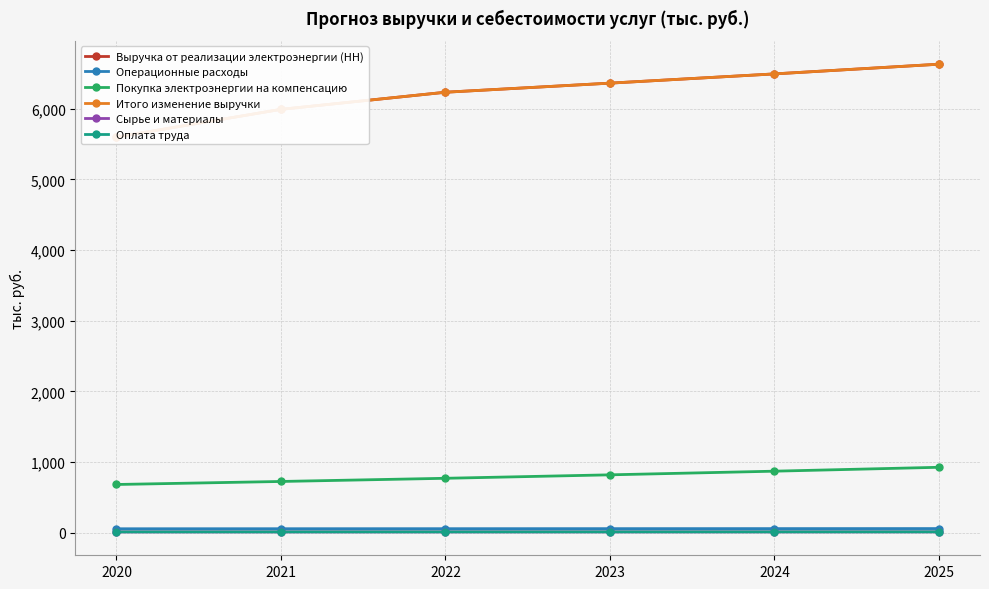

Which series changed the most between 2020 and 2023?

Выручка от реализации электроэнергии (НН)